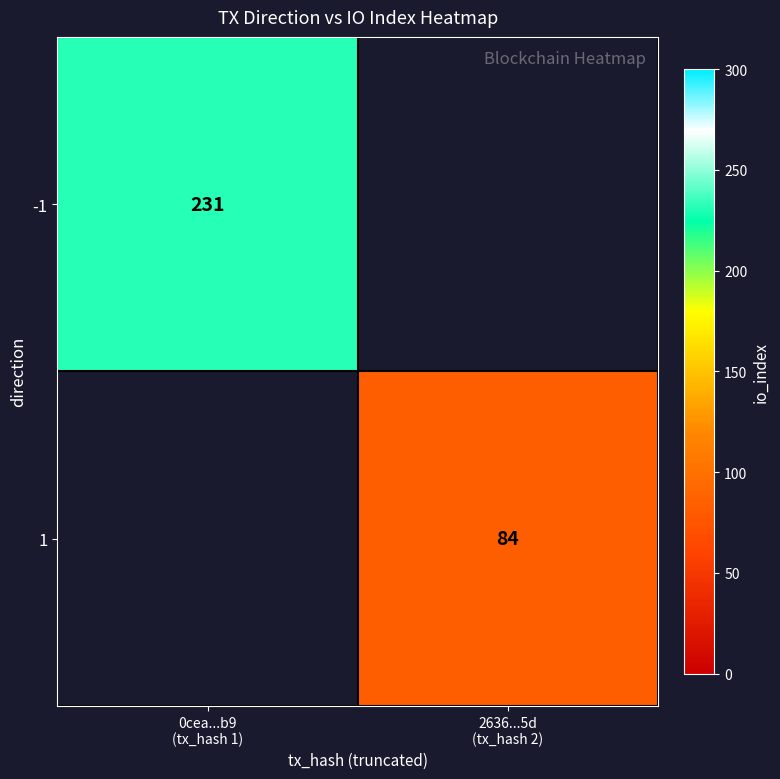

Rank the categories by 1 value from lowest to highest.

0cea...b9 (tx_hash 1), 2636...5d (tx_hash 2)